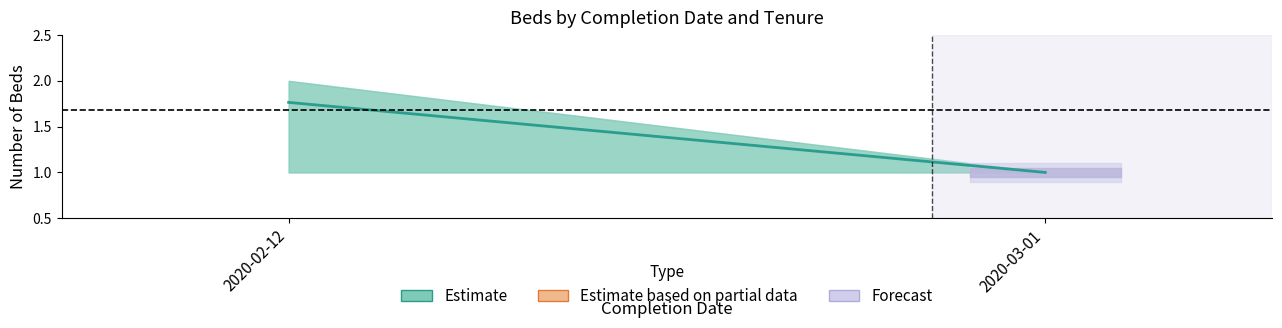

The chart shows a value of 1.4 at 2020-03-01. True or false?

False